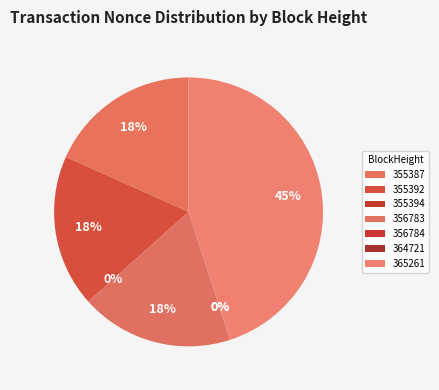

Combined, what portion of the pie is 356783 and 355392?

36.7%